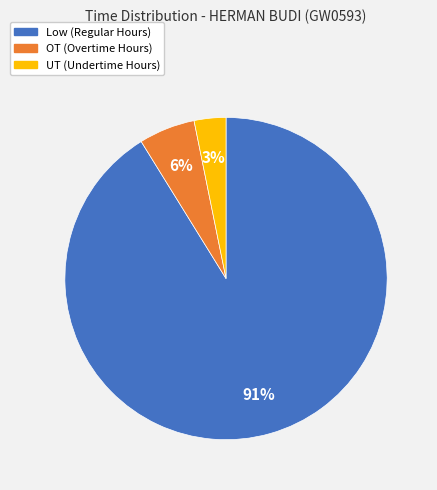

Between UT and OT, which is larger?

OT